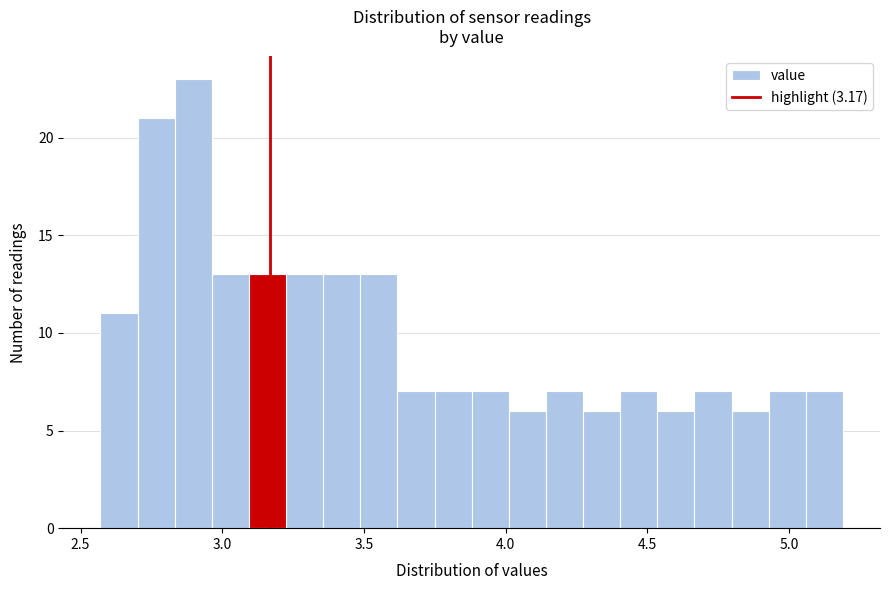

Around what value on the x-axis is the tallest bar? Give the approximate position of its centre, as read against the axis.

2.90